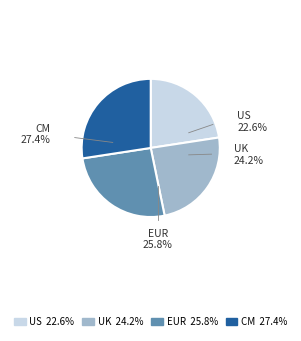

To the nearest percent, what is the difference between the largest and smallest slice percentages?

5%